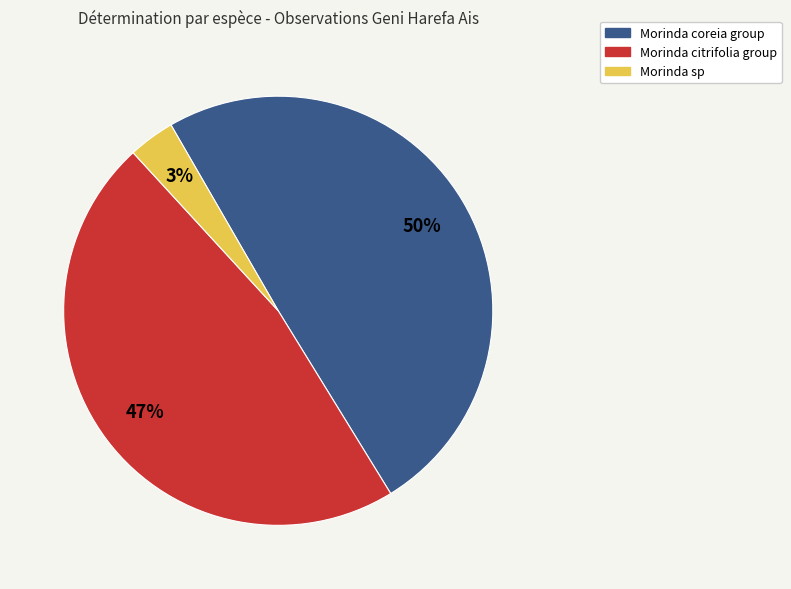

Is there any slice that represents more than half of the pie?

No